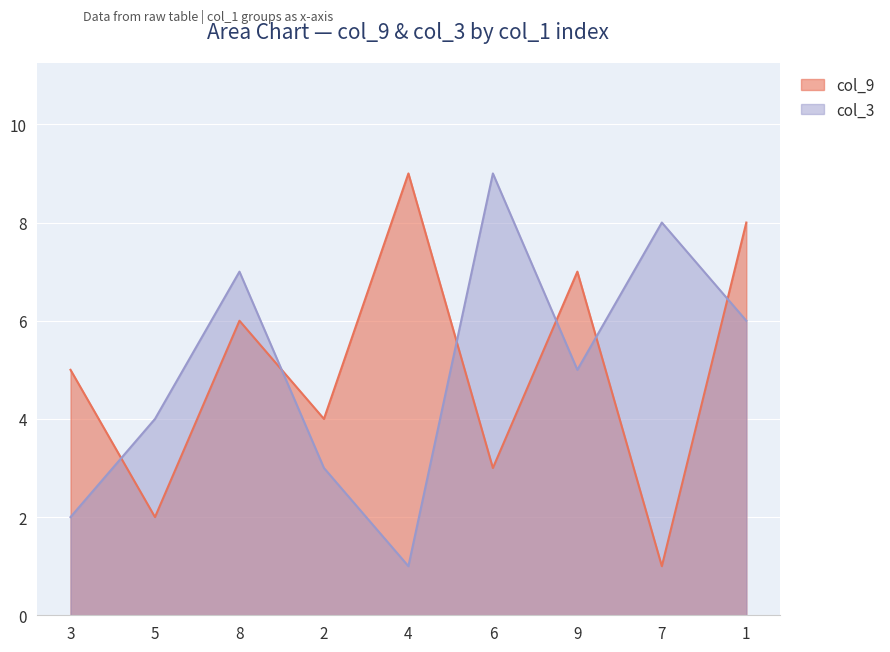

What is the label of the 4th point from the left?

2